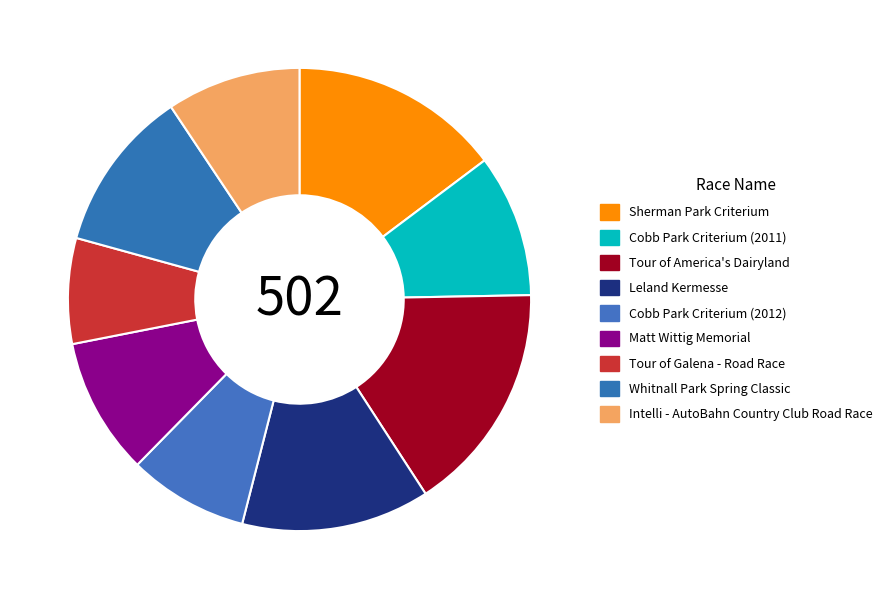

How many slices are in this pie chart?

9